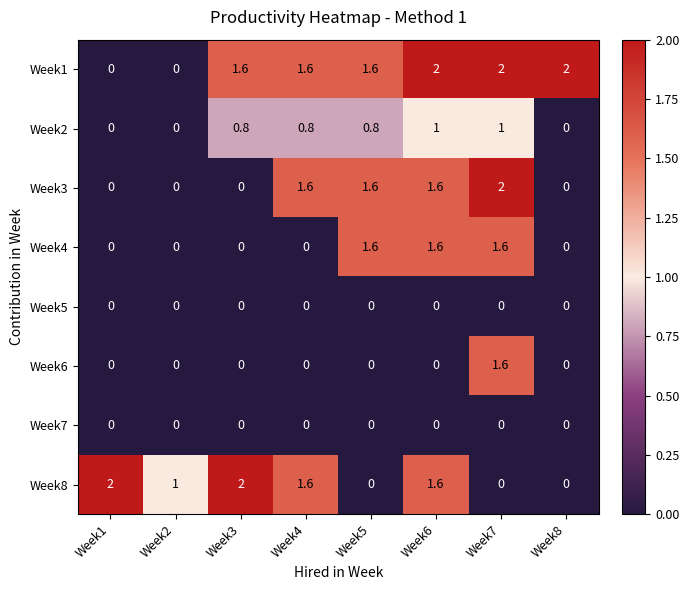

Count the Week4 values in the range 0 to 1.

5